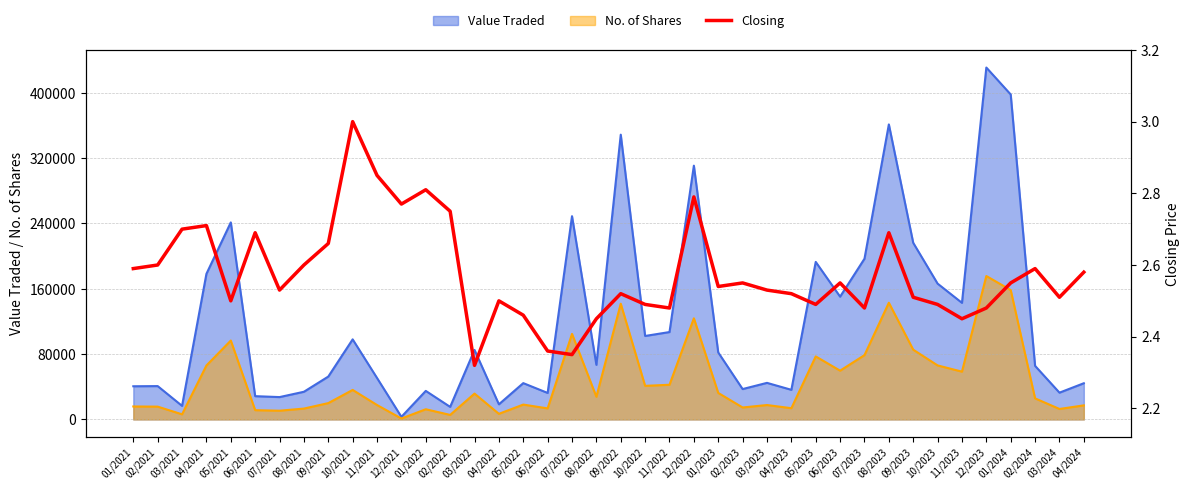

What is the label of the 11th point from the right?

06/2023